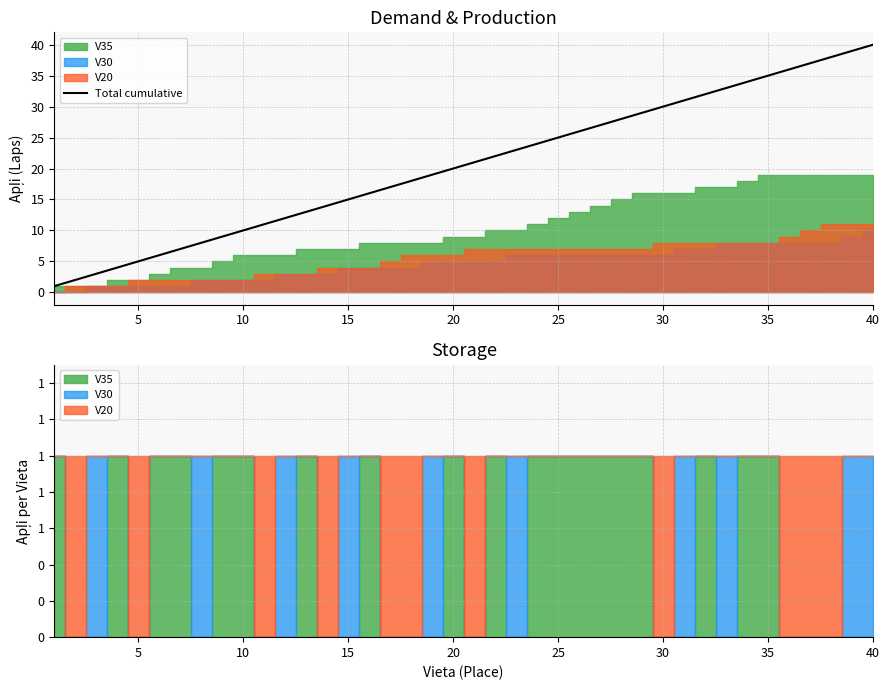

What is the highest value of the Total cumulative series?

40